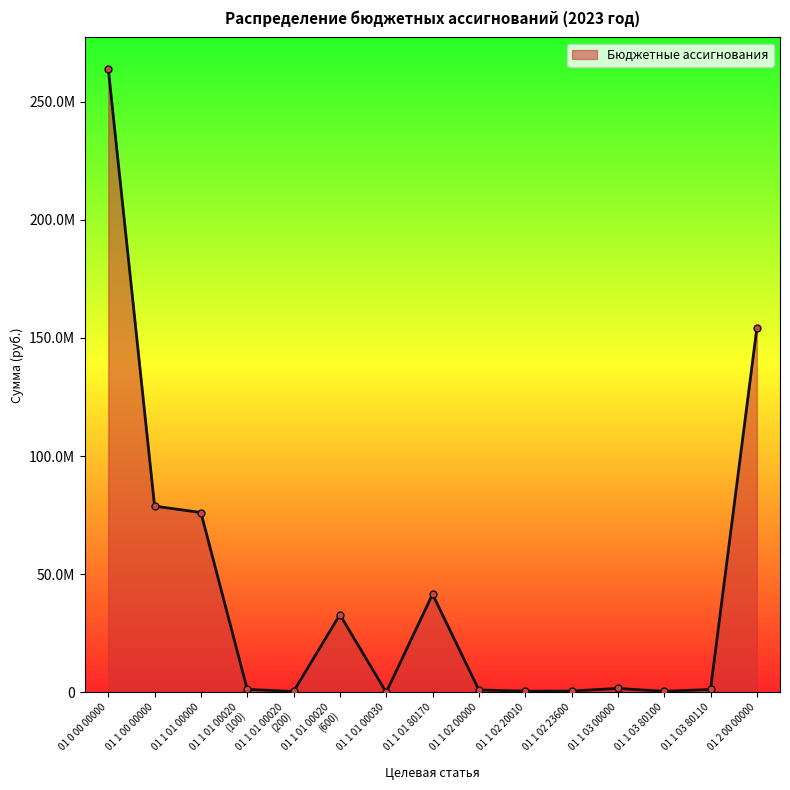

Reading right to left, extract all data points from this chart.

01 2 00 00000=154071576.9	01 1 03 80110=1241357.9	01 1 03 80100=439140.0	01 1 03 00000=1680497.9	01 1 02 23600=545400.0	01 1 02 20010=490200.0	01 1 02 00000=1035600.0	01 1 01 80170=41540402.0	01 1 01 00030=30000.0	01 1 01 00020
(600)=32900872.4	01 1 01 00020
(200)=366700.0	01 1 01 00020
(100)=1268824.6	01 1 01 00000=76106799.0	01 1 00 00000=78822896.9	01 0 00 00000=263982746.2